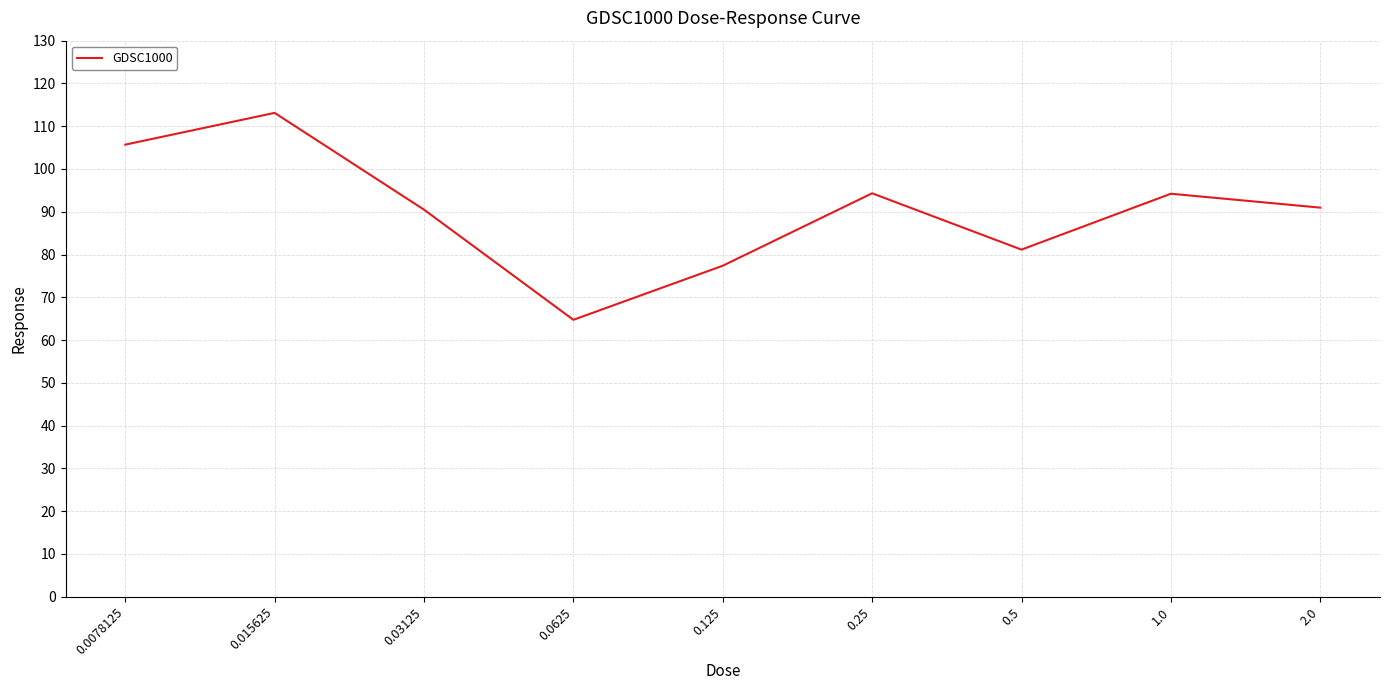

What is the average value?

90.2